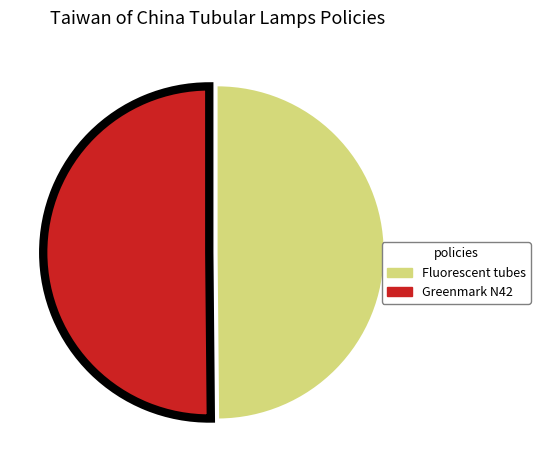

How many slices are in this pie chart?

2